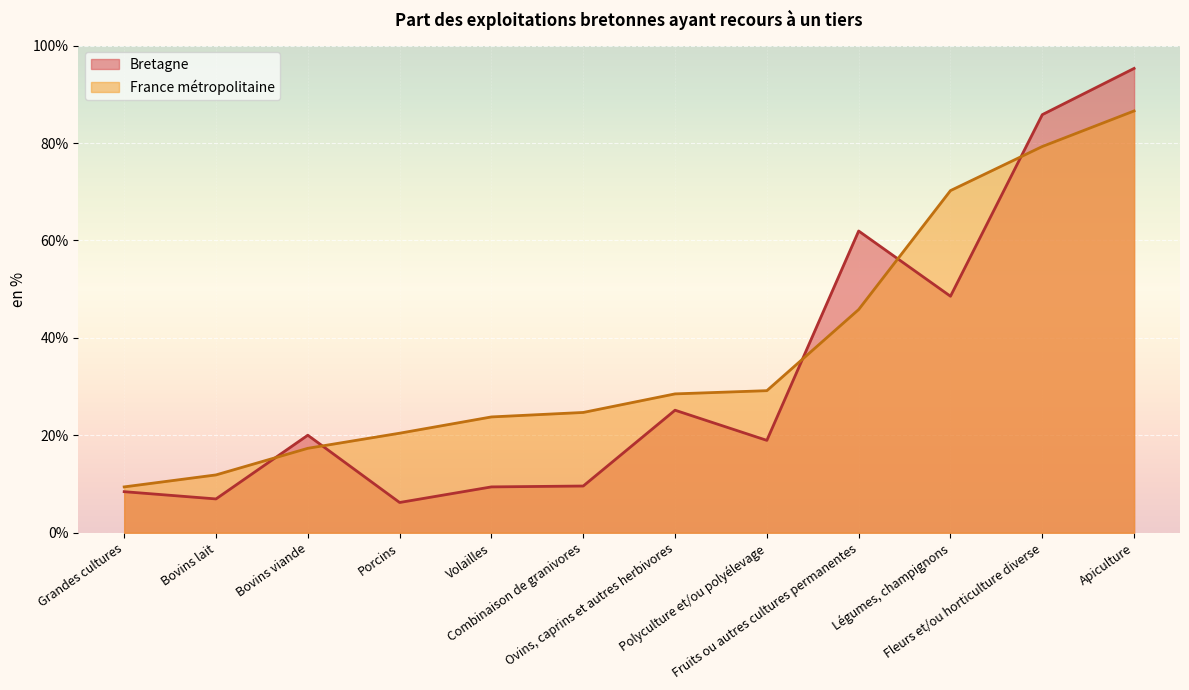

Is it true that Bretagne equals 95.7 at Fruits ou autres cultures permanentes?

False